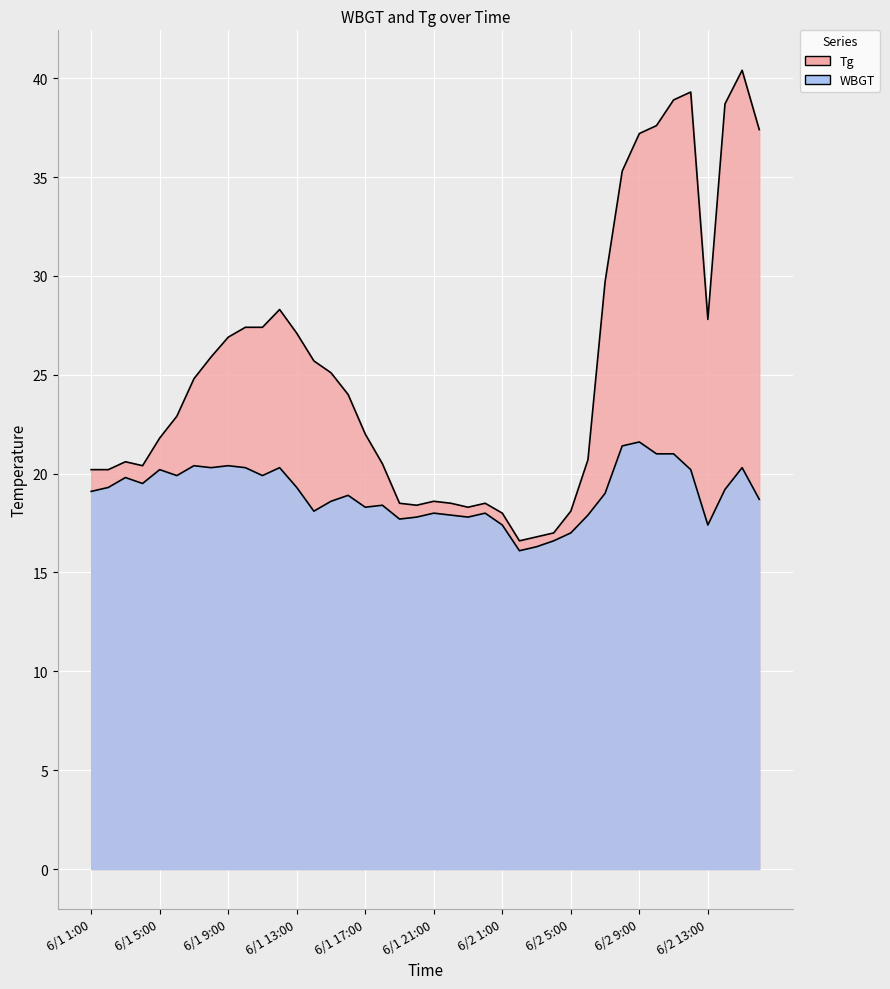

How many lines are shown in the chart?

2